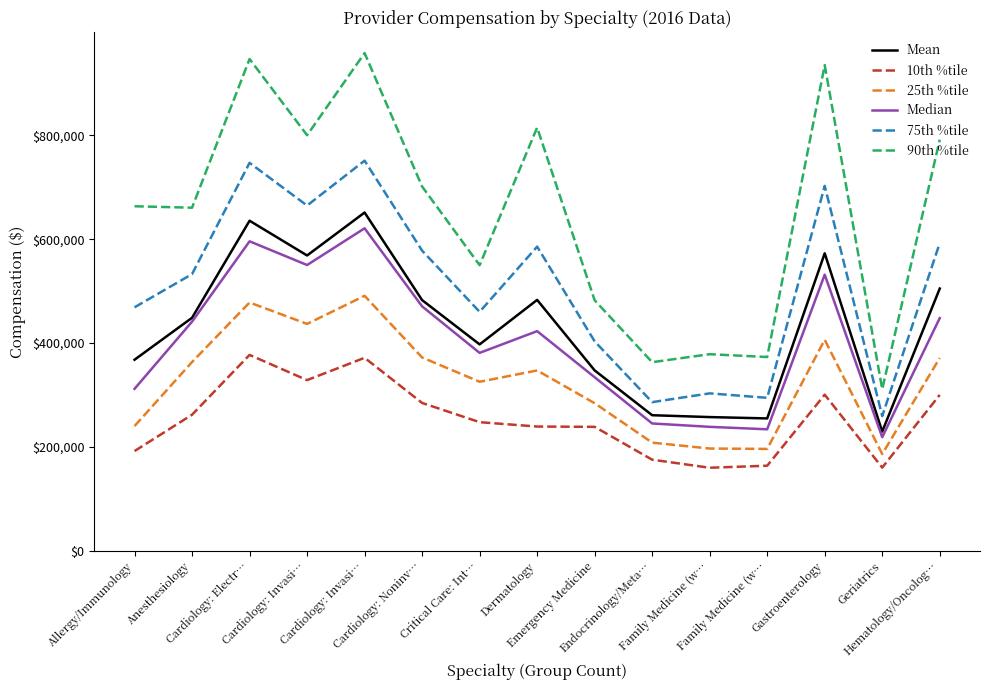

What is the label of the 12th point from the right?

Cardiology: Invasi…